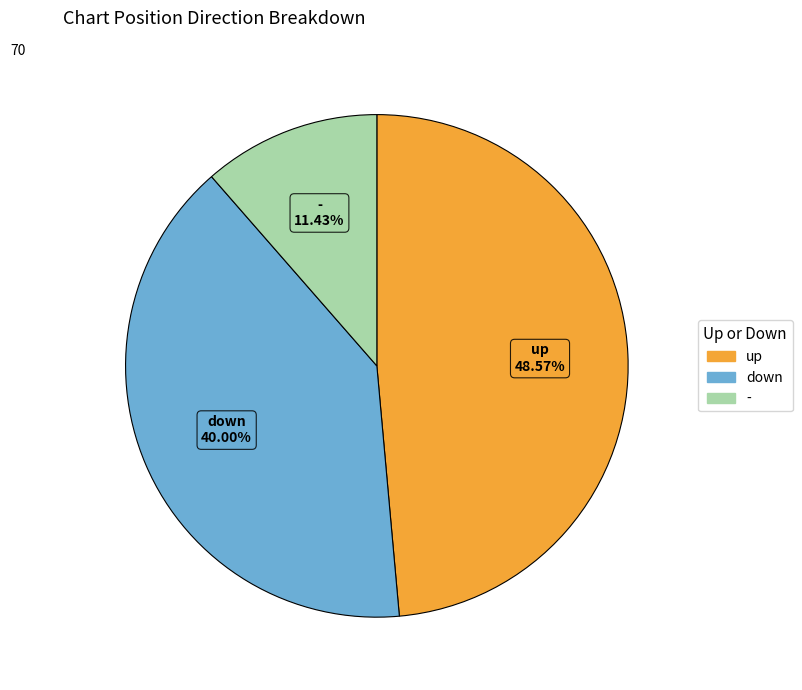

Is the sum of - and up greater than half?

Yes